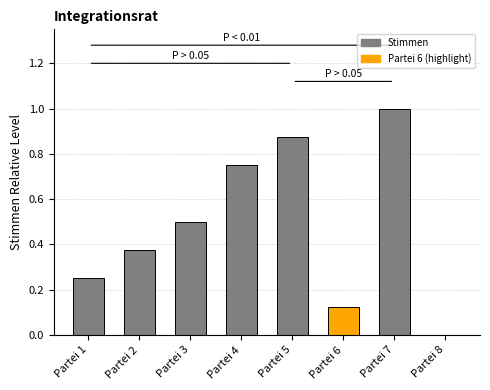

How many distinct data groups are displayed?

1